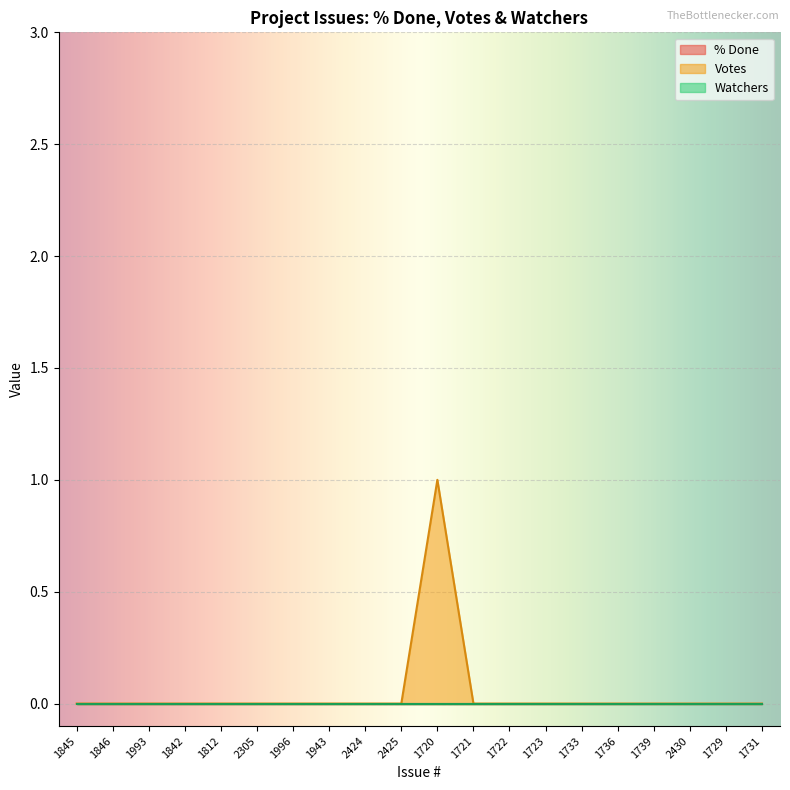

The value of Votes at 1996 is 0. True or false?

True